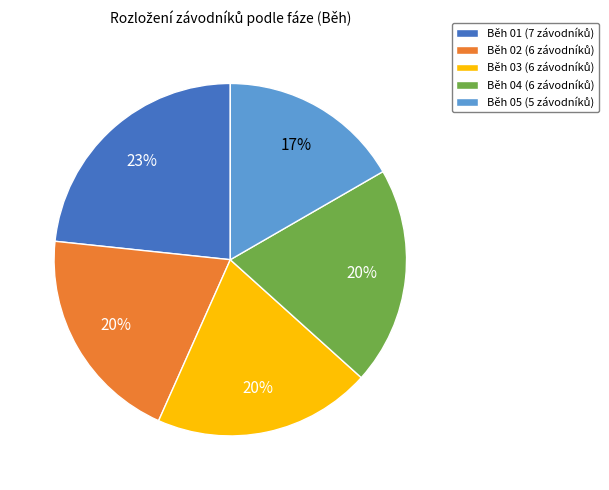

What percentage is the Běh 02 slice, to the nearest percent?

20%